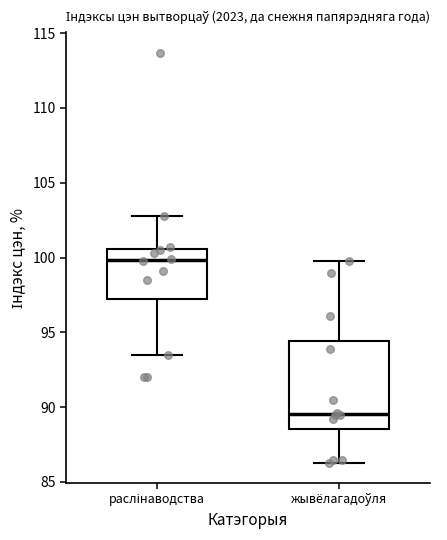

Which box's median line is the lowest?

жывёлагадоўля